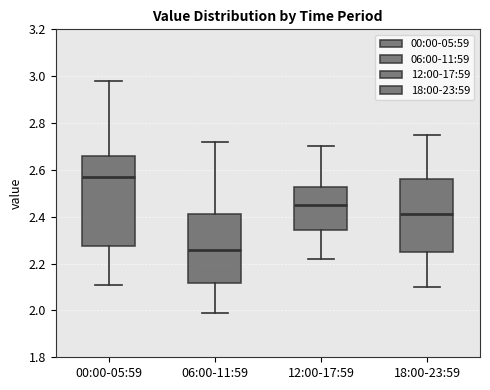

Which box's median line is the highest?

00:00-05:59